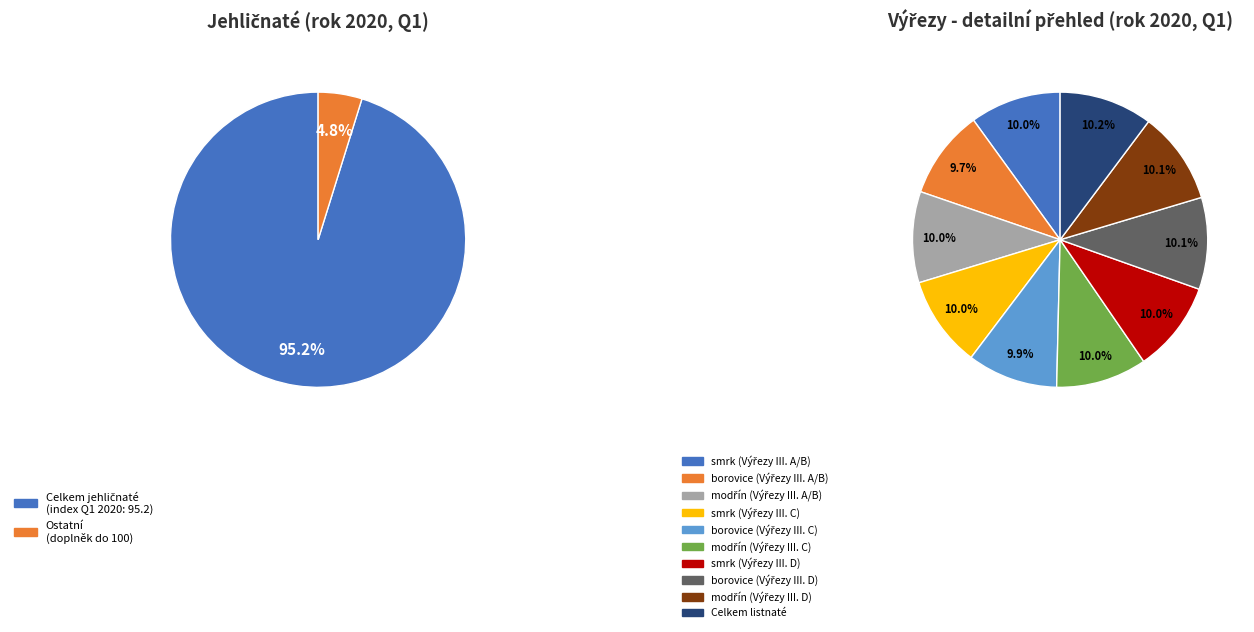

True or false: borovice (Výřezy III. C) accounts for 16% of the total.

False